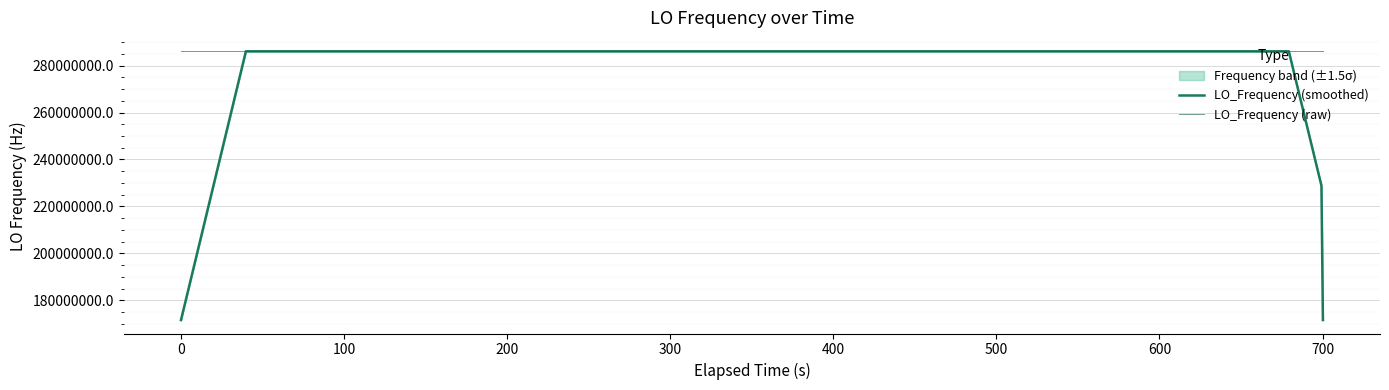

Reading right to left, extract all data points from this chart.

LO_Frequency (smoothed): 171628200.6	228837600.3	286046999.9	286047000.2	286046999.7	286047000.0	286046999.7	286047000.0	286046999.7	286047000.5	286047000.9	286047000.5	286046999.6	286046999.6	286046999.3	286046998.0	286046999.1	286047000.0	286047000.3	286047000.2	286047000.6	286047000.1	286047000.4	286047000.1	286046999.7	286046998.4	286046999.3	286046999.6	286046999.3	286047000.2	286047000.9	286047000.8	286047000.3	286047001.2	286047000.3	286047001.1	286046999.9	286046999.7	228837599.0	171628199.4
LO_Frequency (raw): 286047000.9	286047000.9	286047001.3	286046998.4	286046998.1	286047002.3	286046998.3	286047002.7	286046997.2	286046999.6	286047000.8	286047002.3	286047004.5	286046995.2	286046995.2	286047000.8	286047000.8	286046997.9	286047001.0	286046999.6	286047002.4	286047000.2	286046999.9	286046998.5	286047001.1	286047000.8	286046998.2	286046993.4	286047002.8	286047002.8	286046999.4	286047002.5	286046996.8	286047002.3	286047000.6	286047003.7	286046998.2	286047000.5	286046996.7	286046999.6